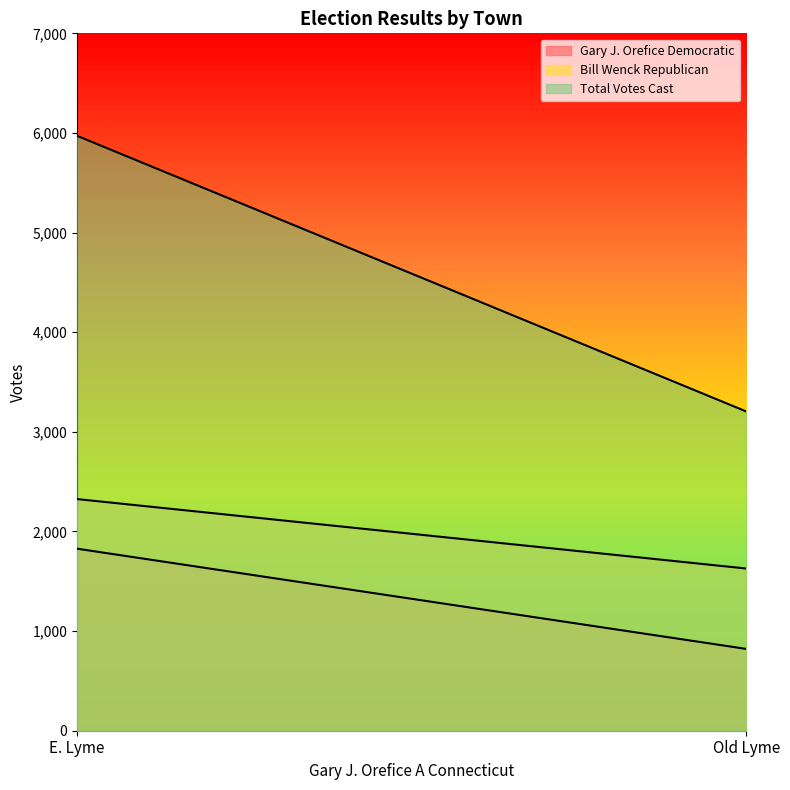

What are all the series names shown in the legend?

Gary J. Orefice Democratic, Bill Wenck Republican, Total Votes Cast